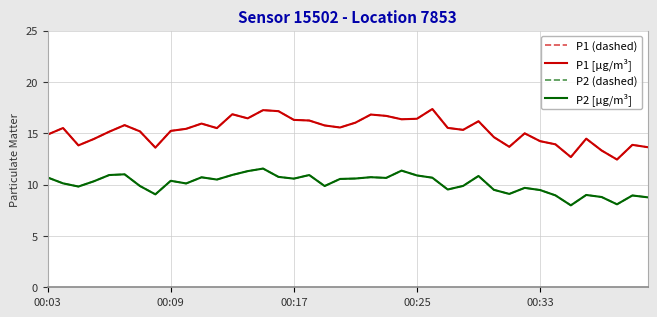

Which category has the lowest value in the P2 (dashed) series?

34